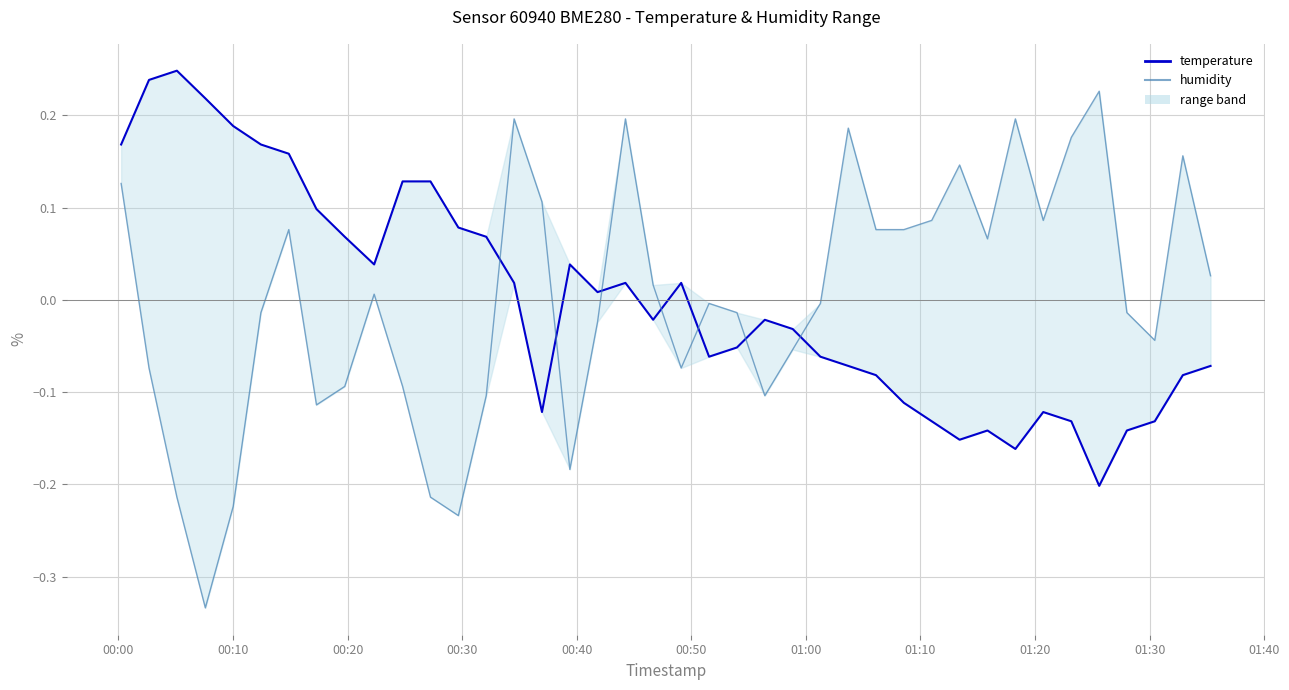

True or false: temperature and humidity cross at least once.

True